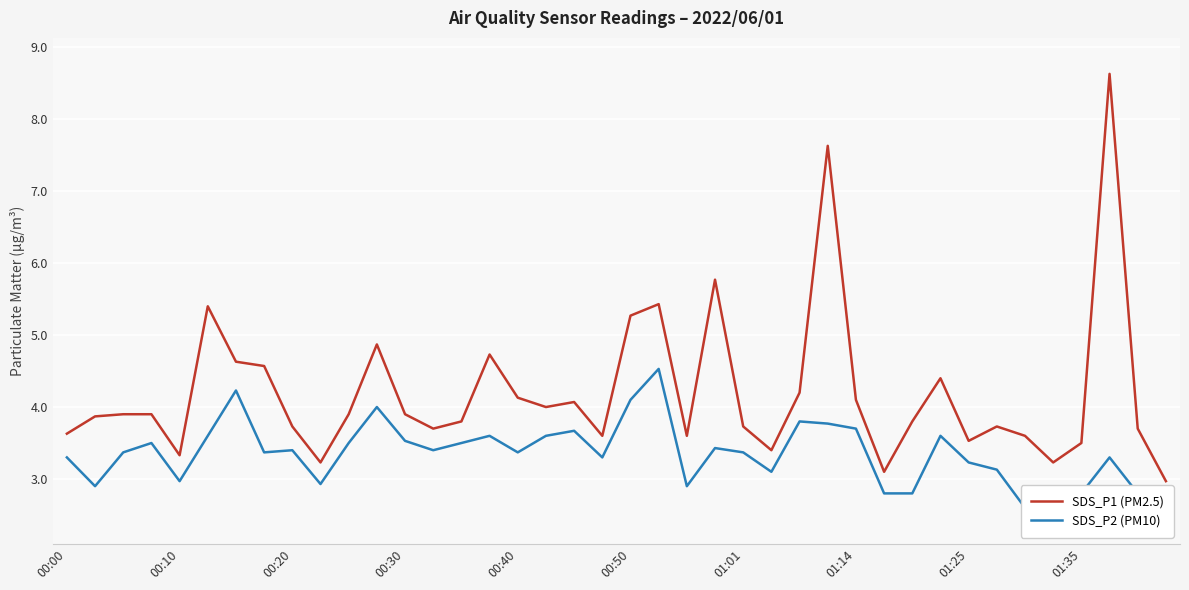

Is the value of SDS_P2 (PM10) at 29 greater than the value of SDS_P1 (PM2.5) at 29?

No